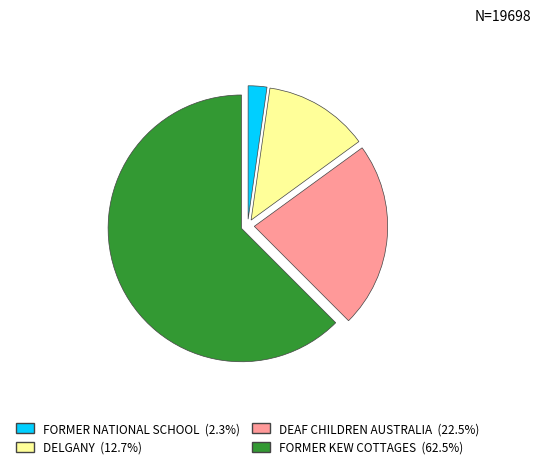

Count the number of slices in the pie.

4